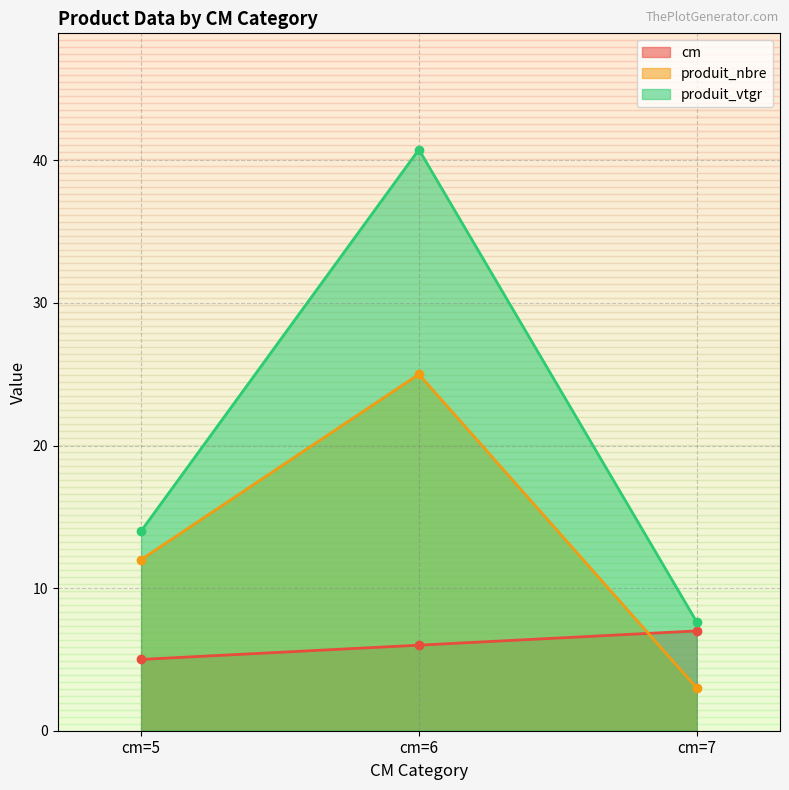

What is the difference between the highest and lowest values at cm=5?

9.0